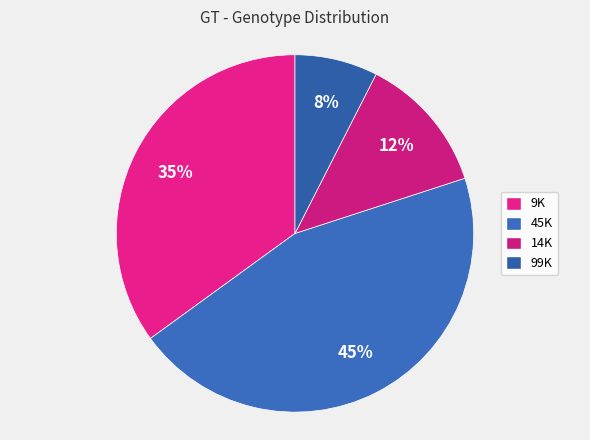

Count the number of slices in the pie.

4